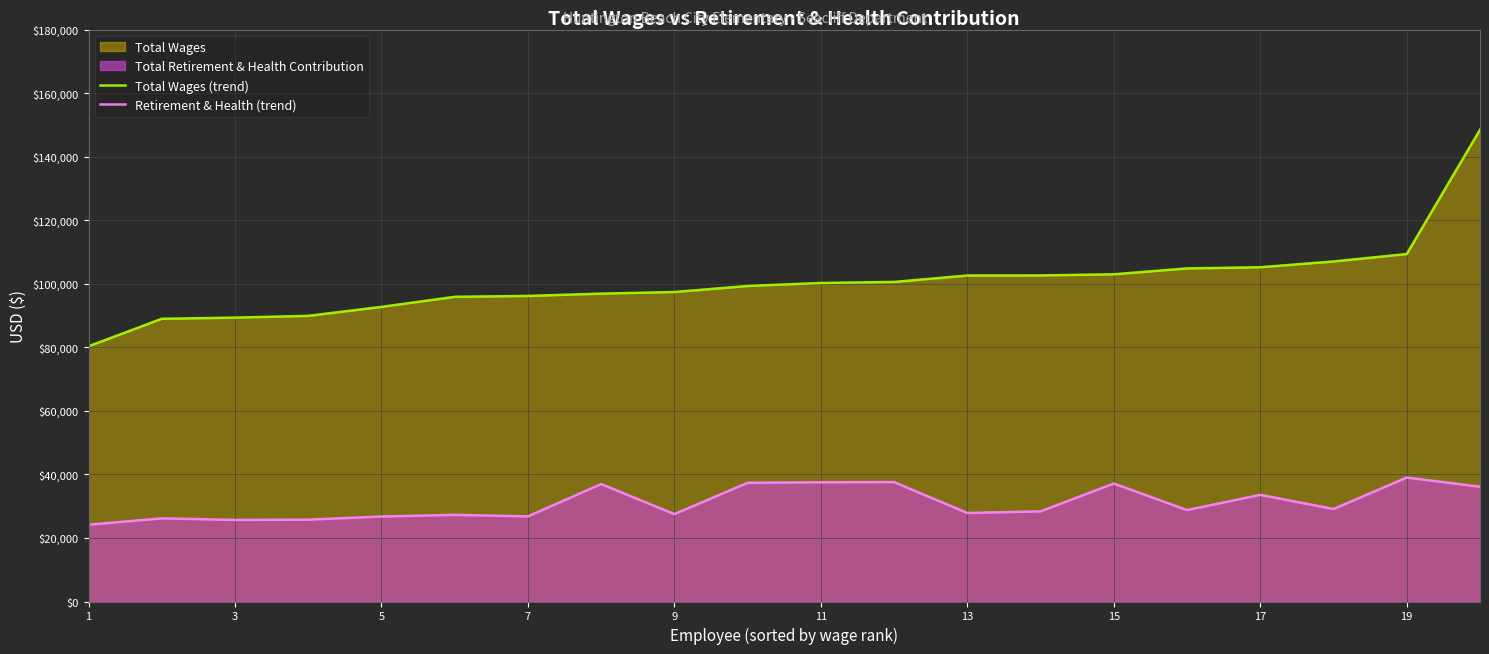

What is the smallest value displayed?

24174